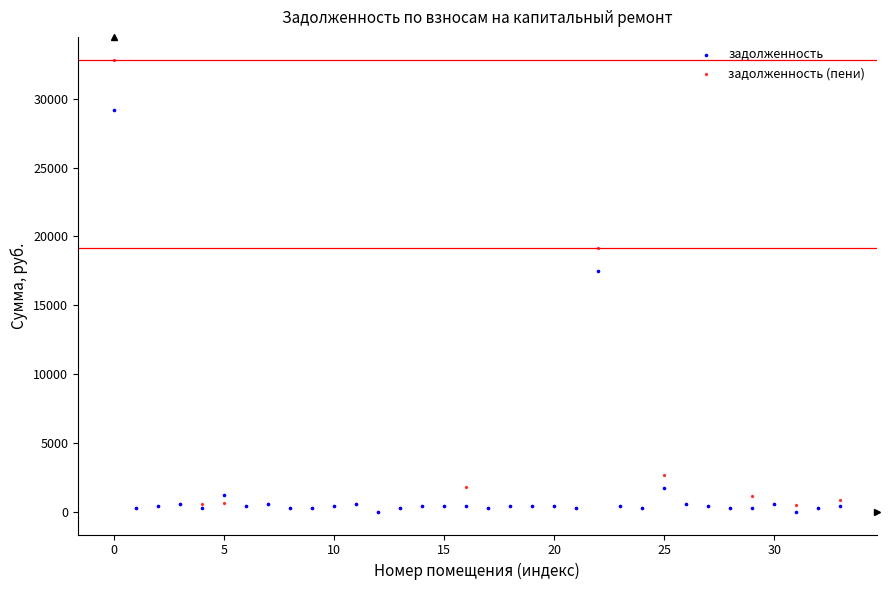

In the задолженность series, what Y value is closest to 14601?

17458.6